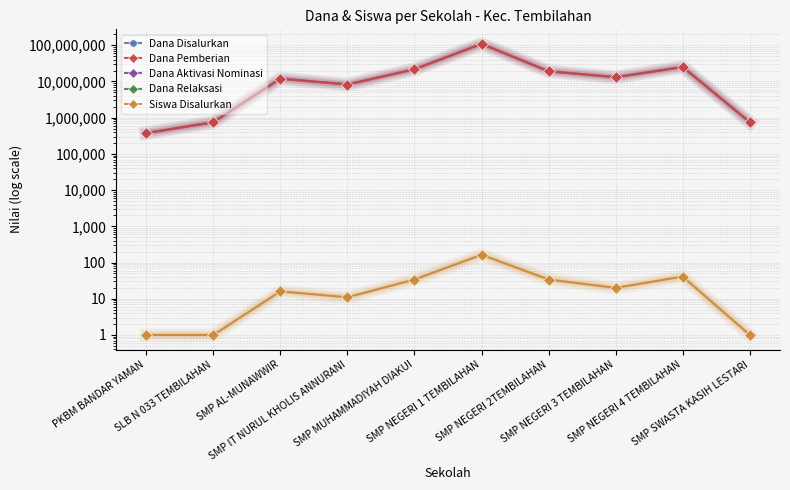

What is the label of the 8th point from the left?

SMP NEGERI 3 TEMBILAHAN